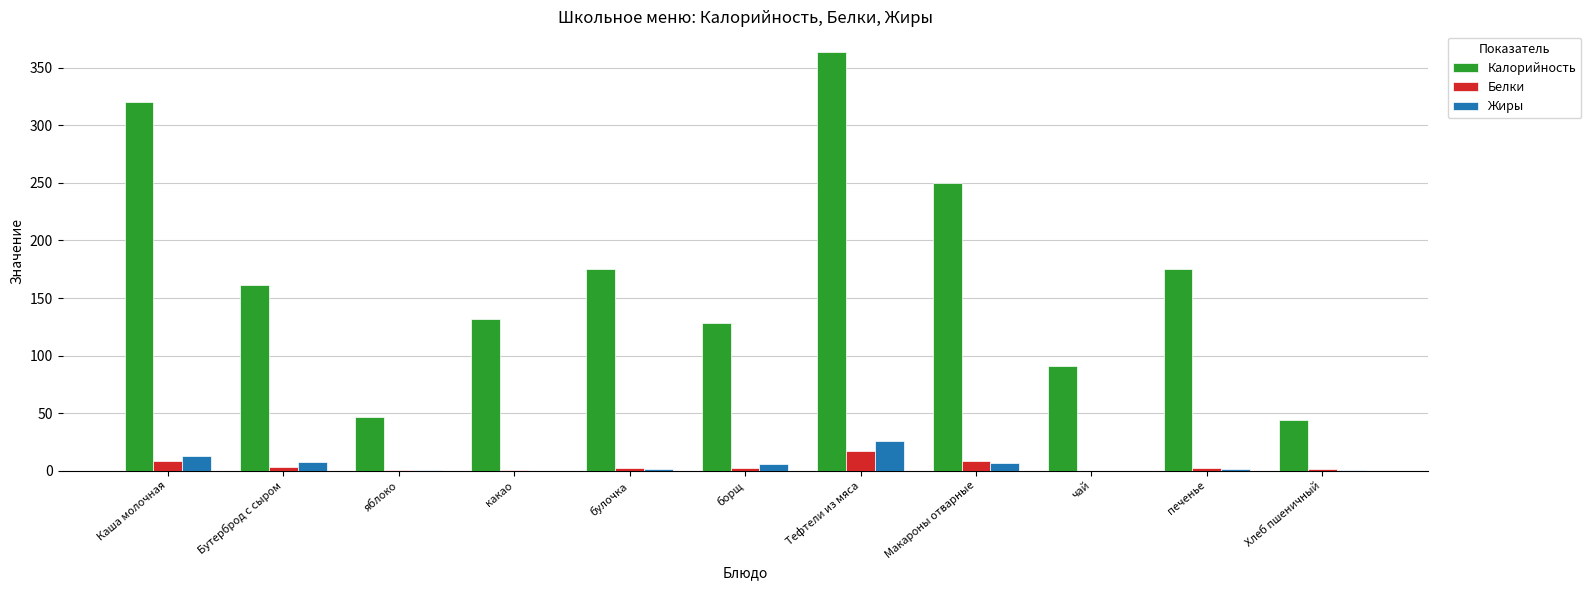

What is the total value across all series at Тефтели из мяса?

405.8